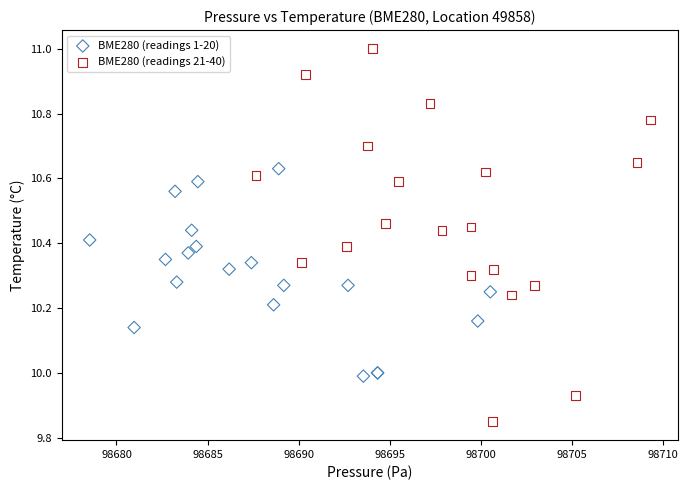

Which series contains the highest Y value?

BME280 (readings 21-40)